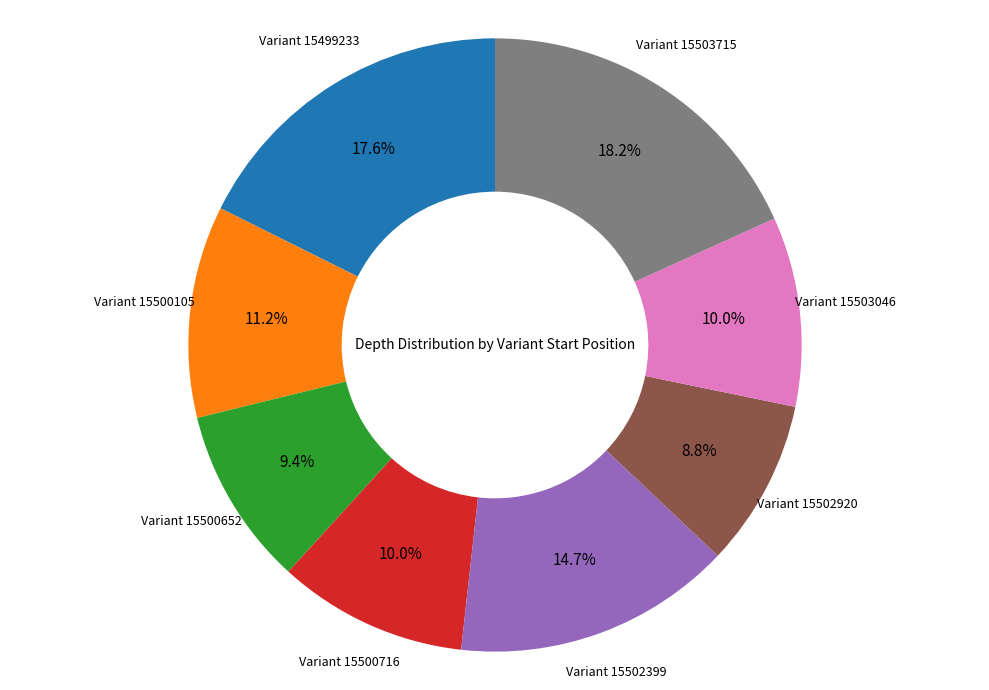

Is there a majority slice in this chart?

No